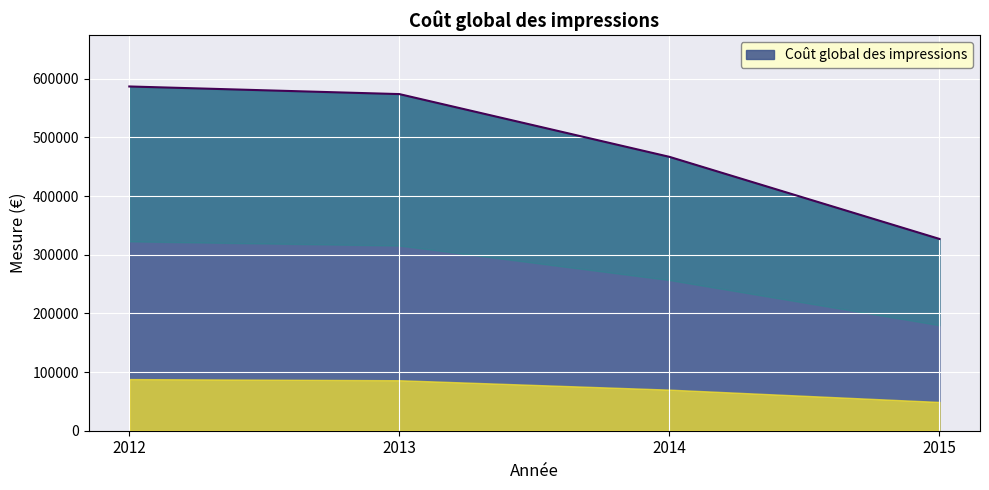

Reading left to right, what are all the values shown in this chart?

587000	574000	467000	327000